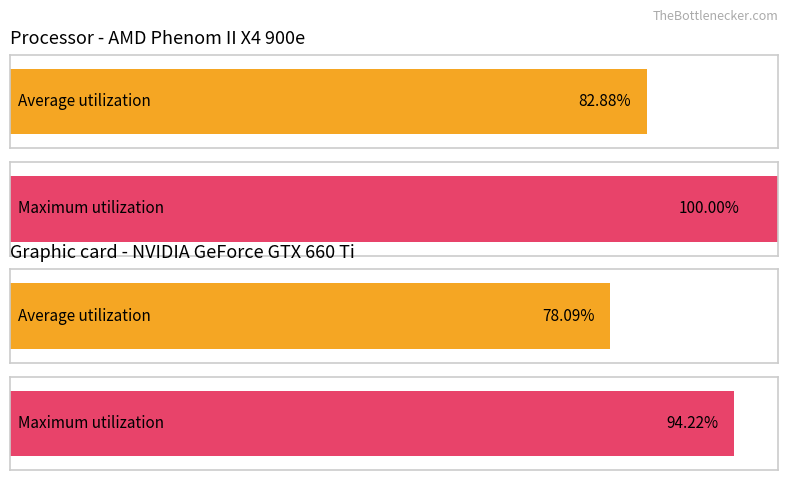

Are the bars grouped side by side (vs. stacked)?

No